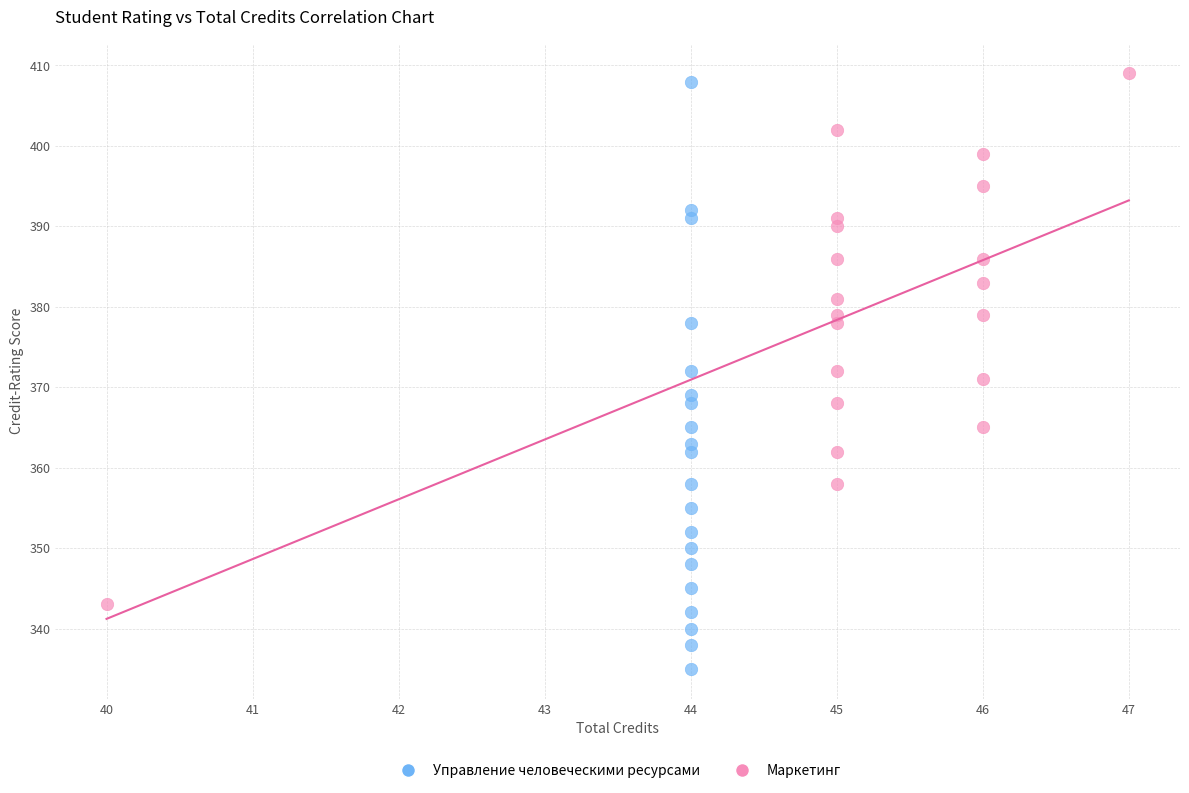

Which series has the widest spread of Y values?

Управление человеческими ресурсами